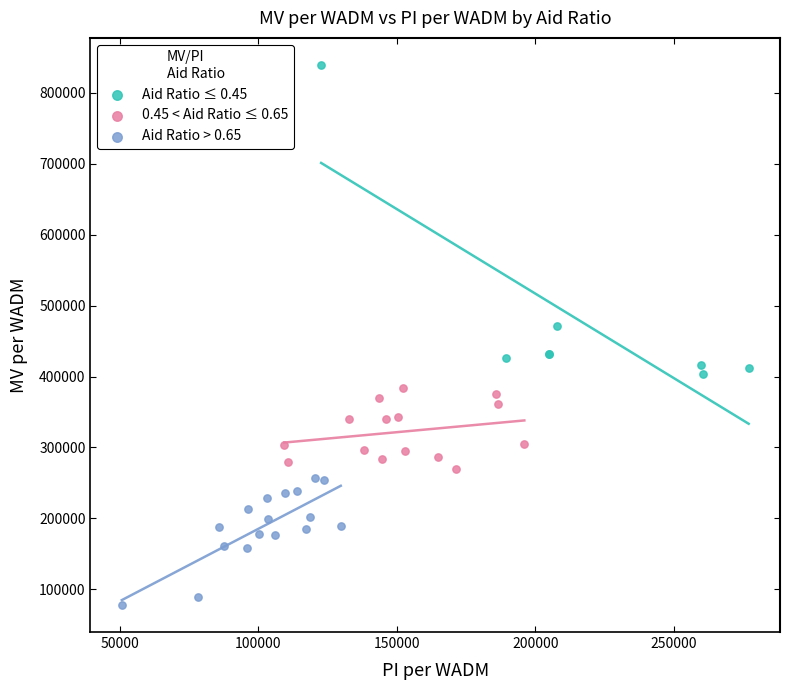

What are all the series names shown in the legend?

Aid Ratio ≤ 0.45, 0.45 < Aid Ratio ≤ 0.65, Aid Ratio > 0.65